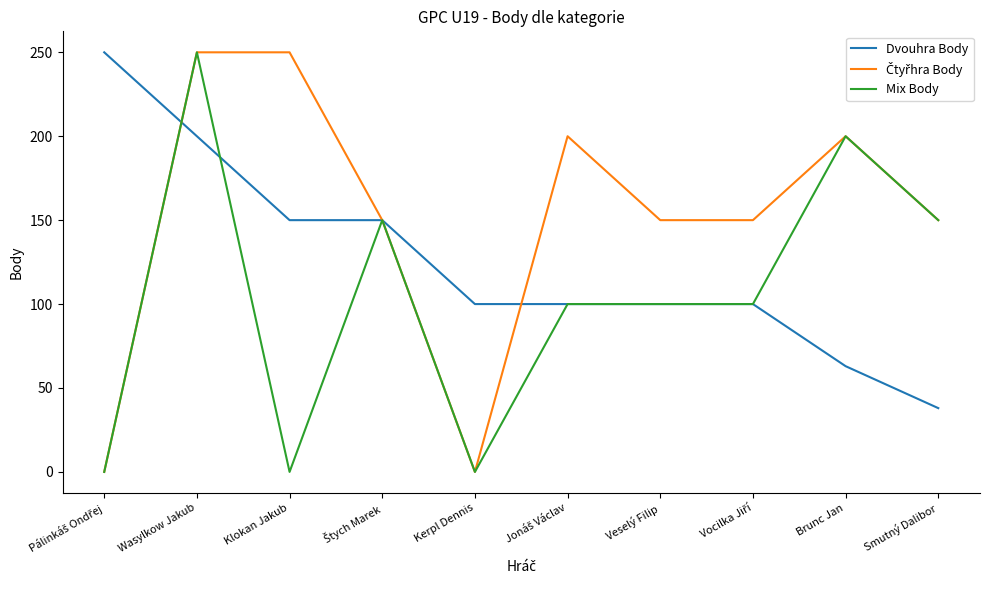

What is the difference between the highest and lowest values at Klokan Jakub?

250